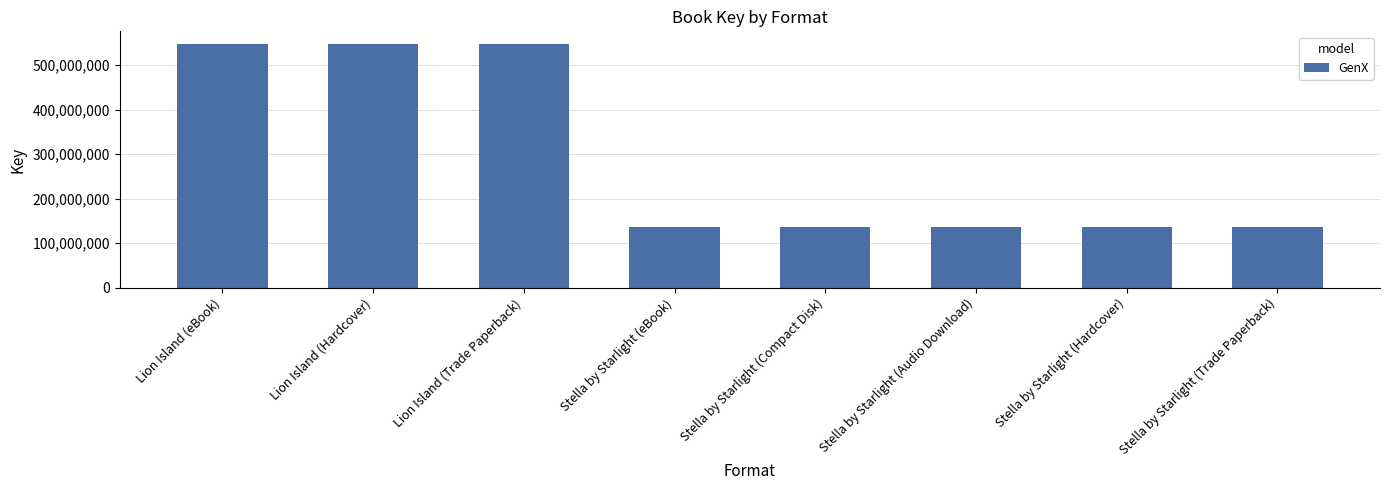

What is the ratio of the value at Lion Island (Hardcover) to the value at Stella by Starlight (eBook)?

4.0